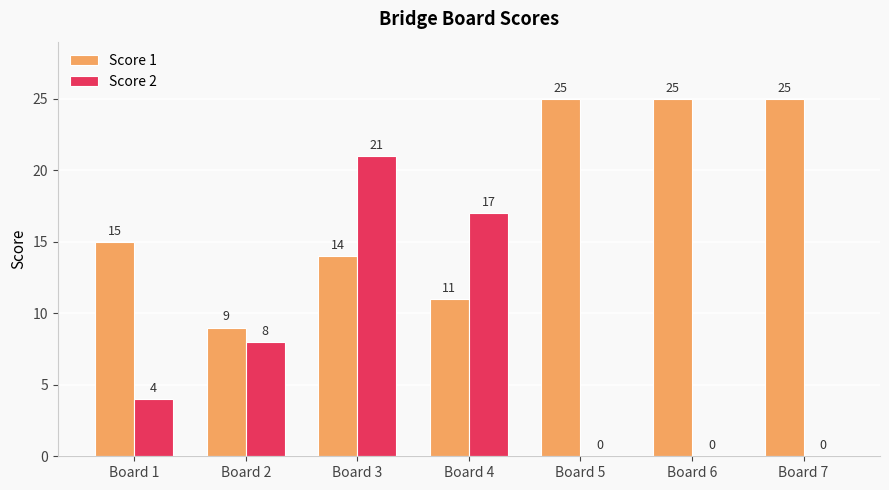

Is it true that Score 1 equals 11 at Board 6?

False